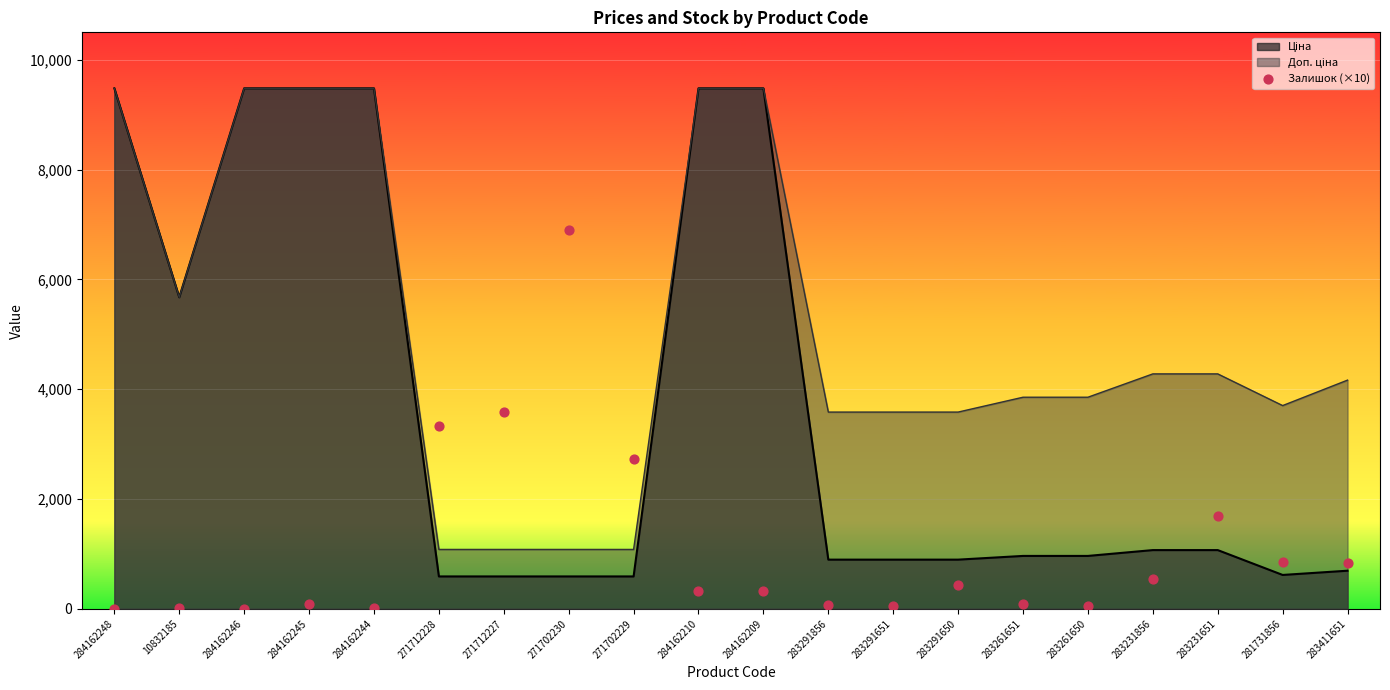

Between 10832185 and 284162245, which is larger?

284162245